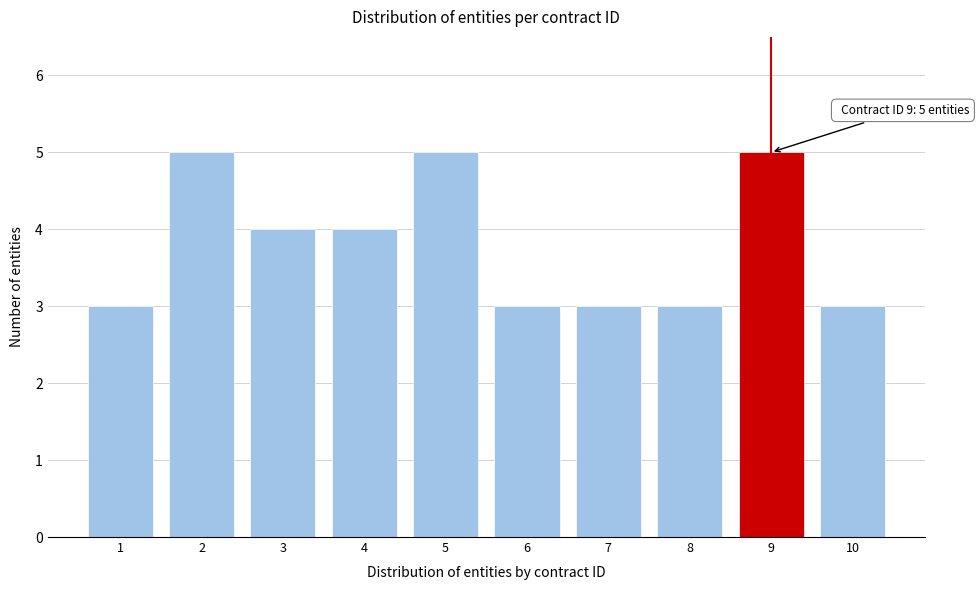

Reading left to right, transcribe all the data shown in this chart.

1=3	2=5	3=4	4=4	5=5	6=3	7=3	8=3	9=5	10=3